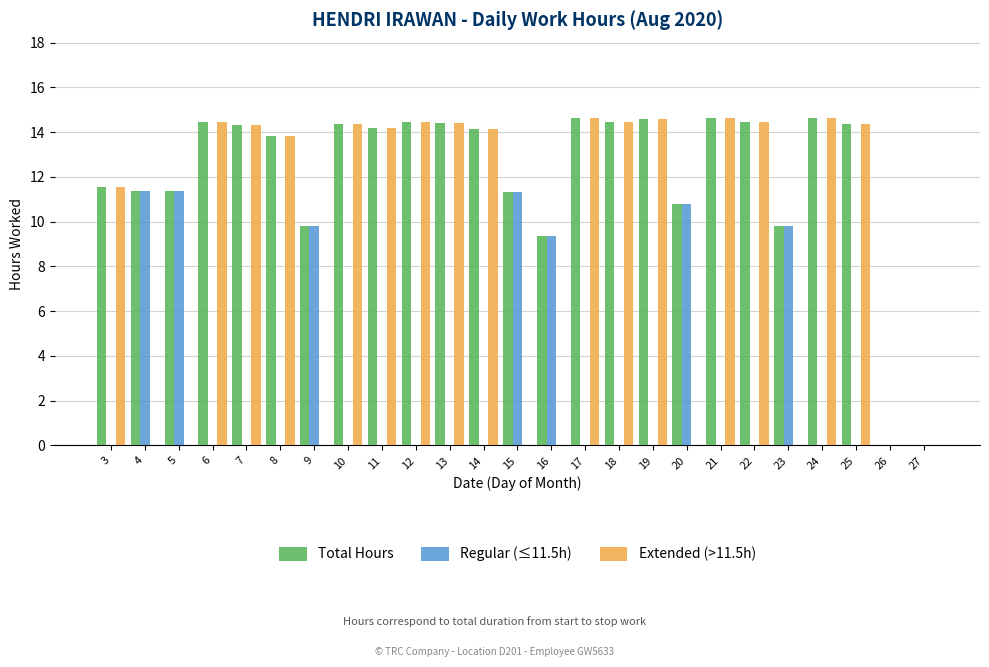

How many series are shown in this chart?

3